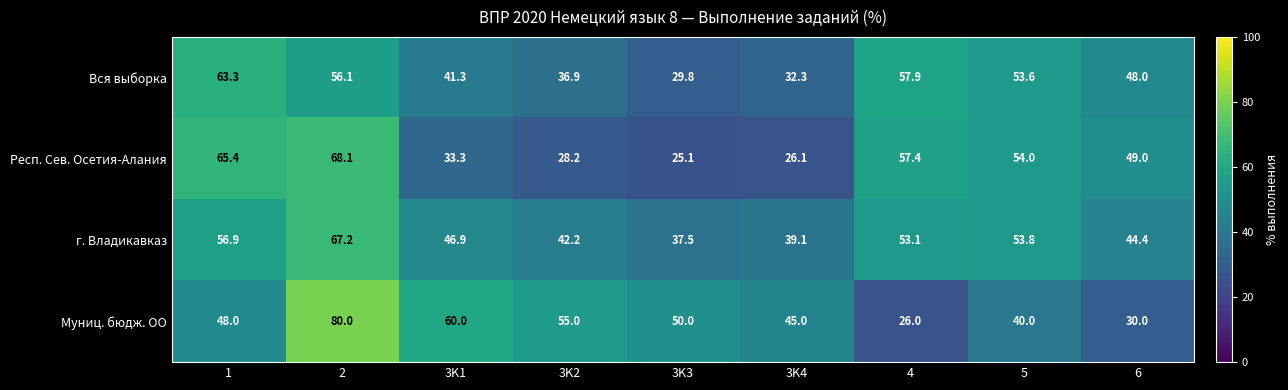

Which series has the widest spread of values?

Муниц. бюдж. ОО